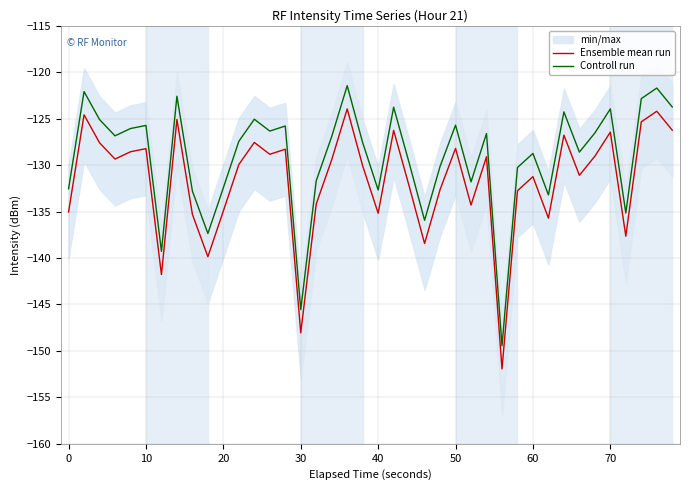

Is this an area chart (filled region under the line)?

No